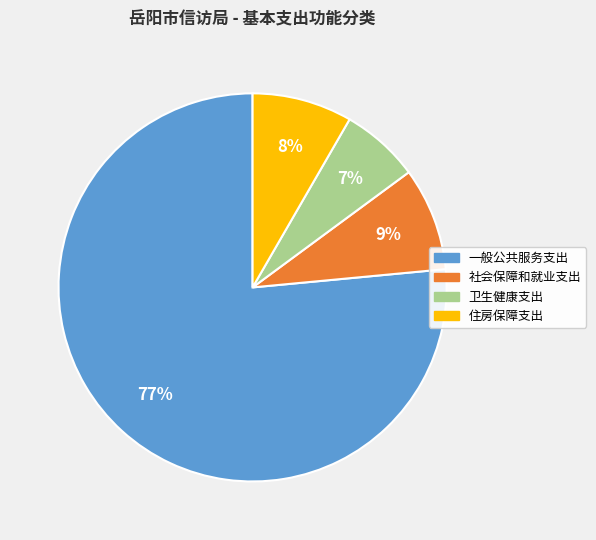

To the nearest percent, what is the combined percentage of 社会保障和就业支出 and 住房保障支出?

17%